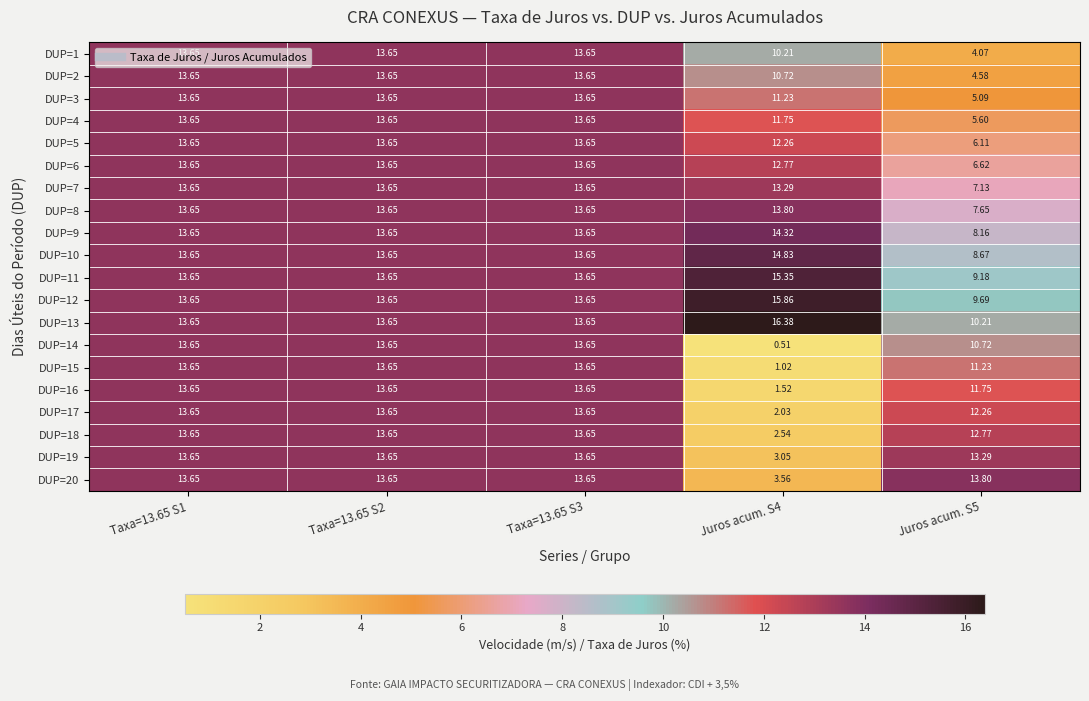

Is the value of DUP=10 at Juros acum. S4 greater than the value of DUP=14 at Taxa=13.65 S3?

Yes